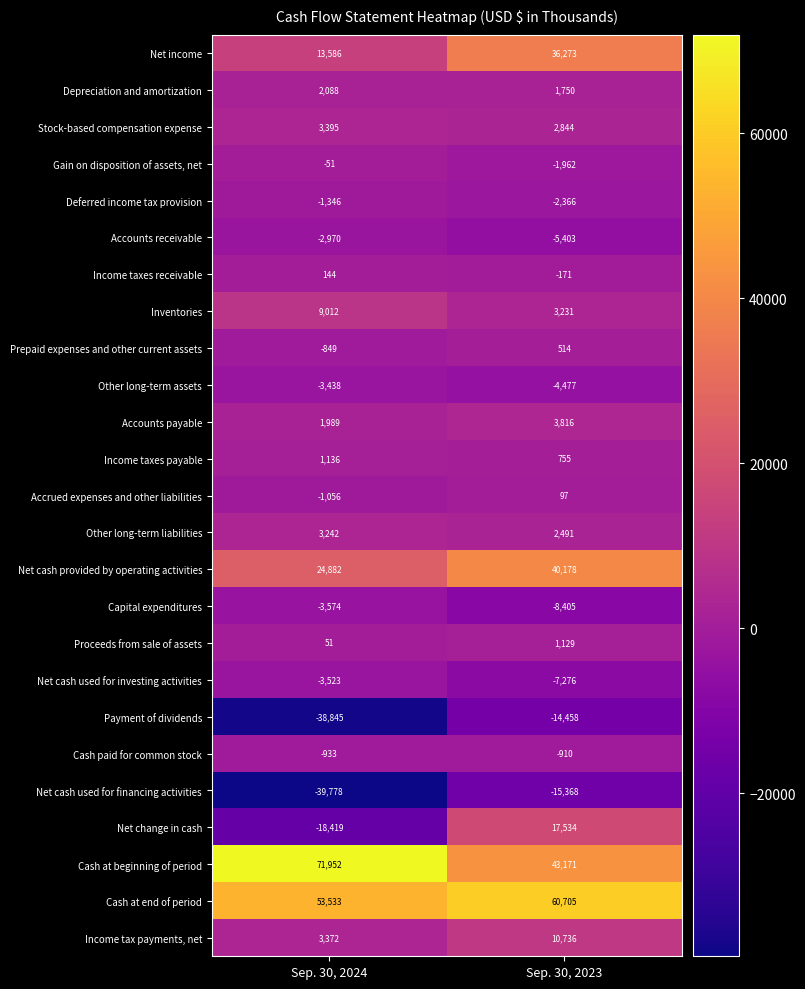

What is the difference between the Cash paid for common stock values at Sep. 30, 2024 and Sep. 30, 2023?

23